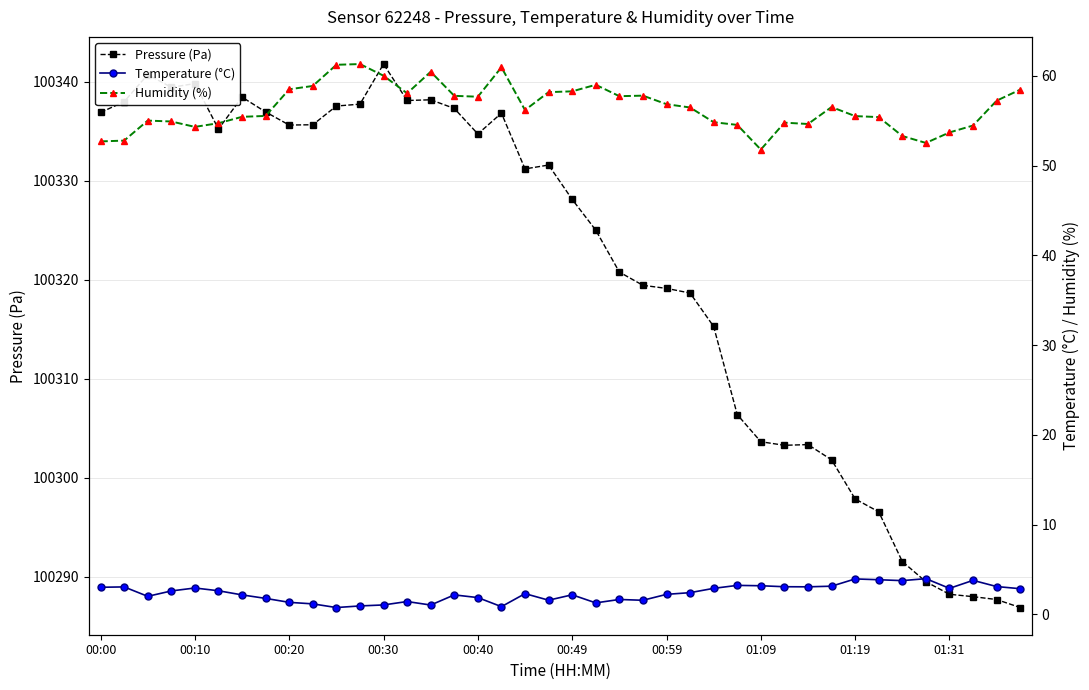

True or false: Pressure (Pa) has more than 1 points higher than both neighbors.

True